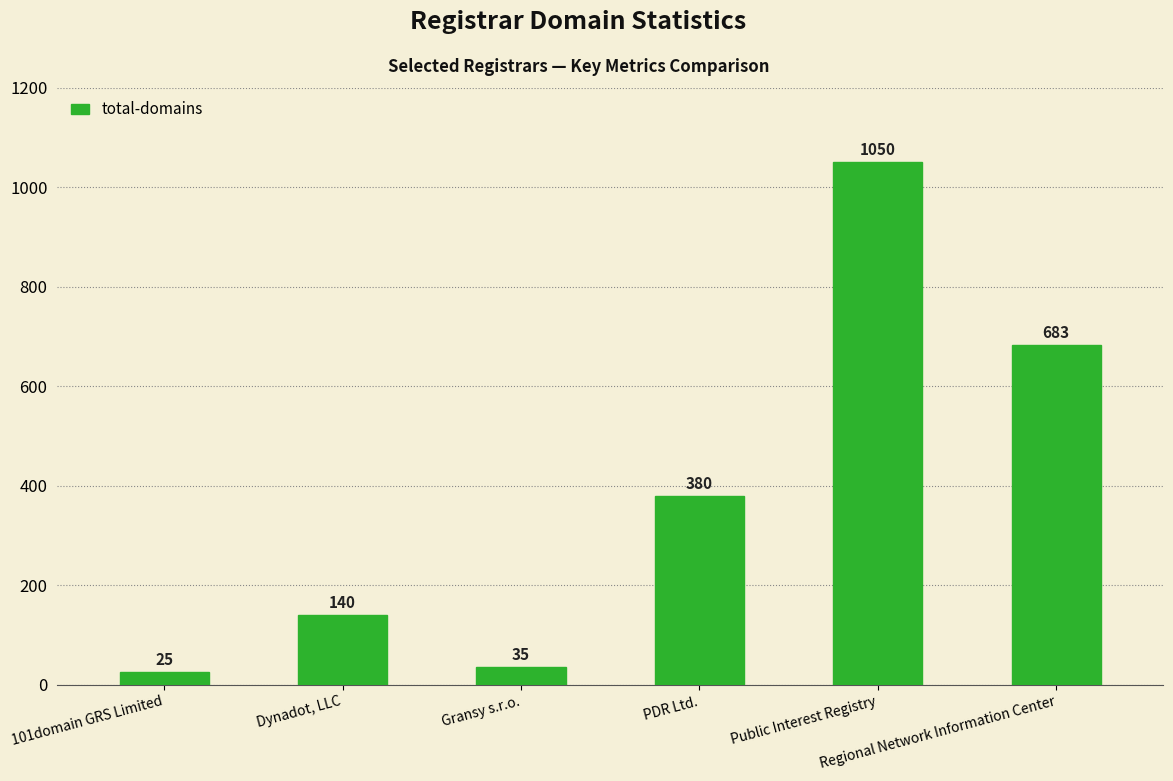

Which has a higher value, Public Interest Registry or PDR Ltd.?

Public Interest Registry